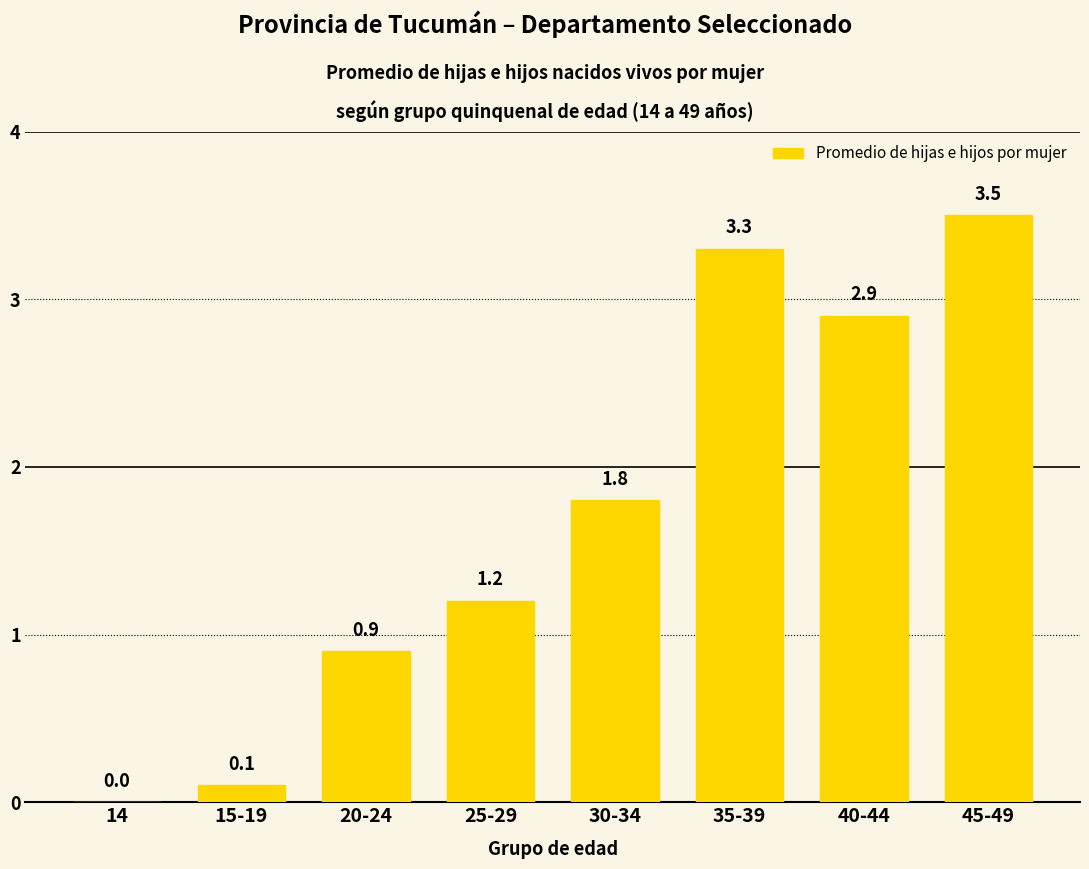

Does the chart contain stacked bars?

No